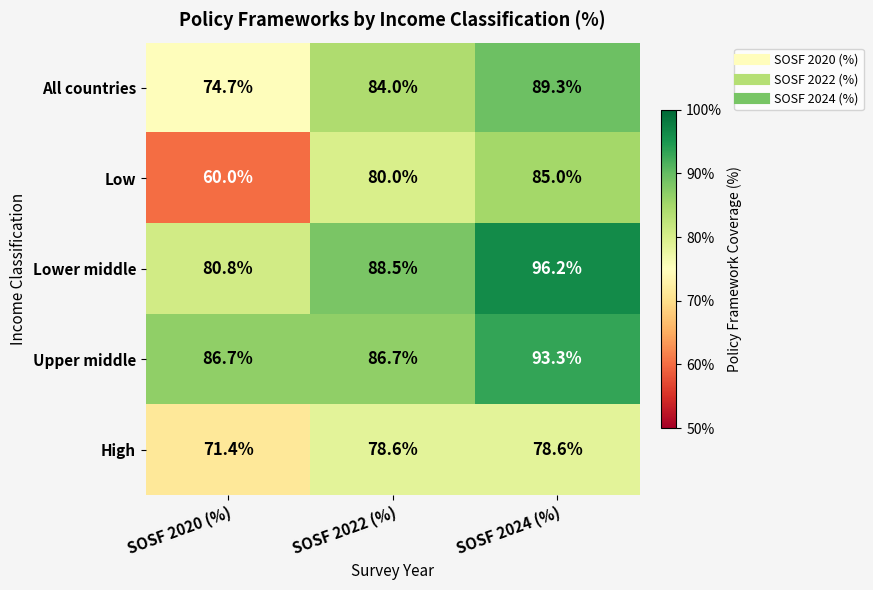

At which category is the sum across all series the highest?

SOSF 2024 (%)